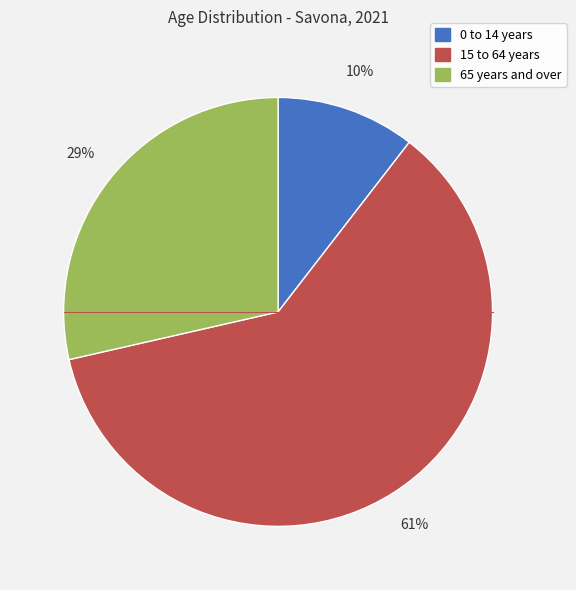

The 0 to 14 years slice represents 1% of the pie. True or false?

False